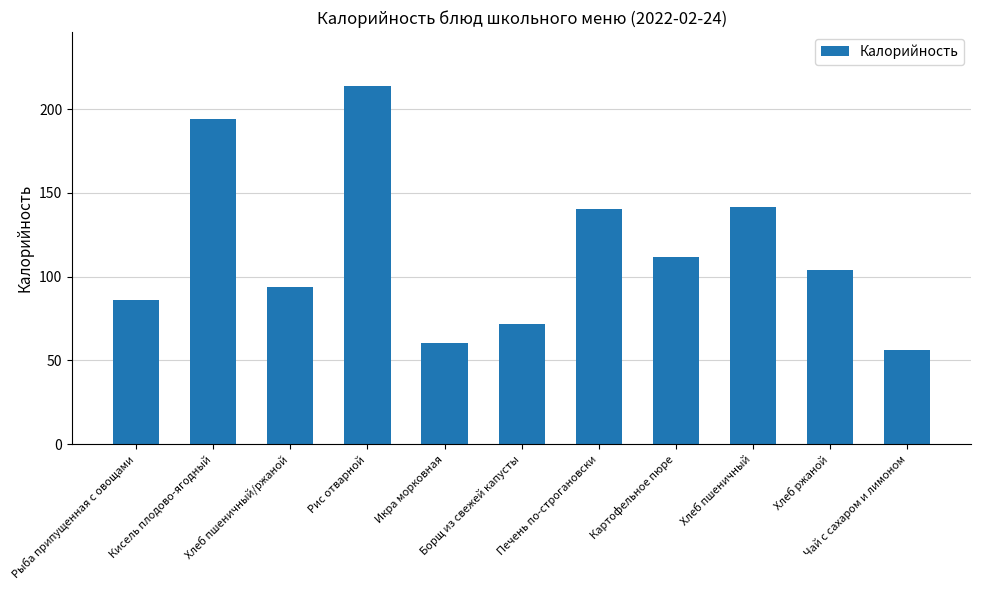

Are the bars grouped side by side (vs. stacked)?

No